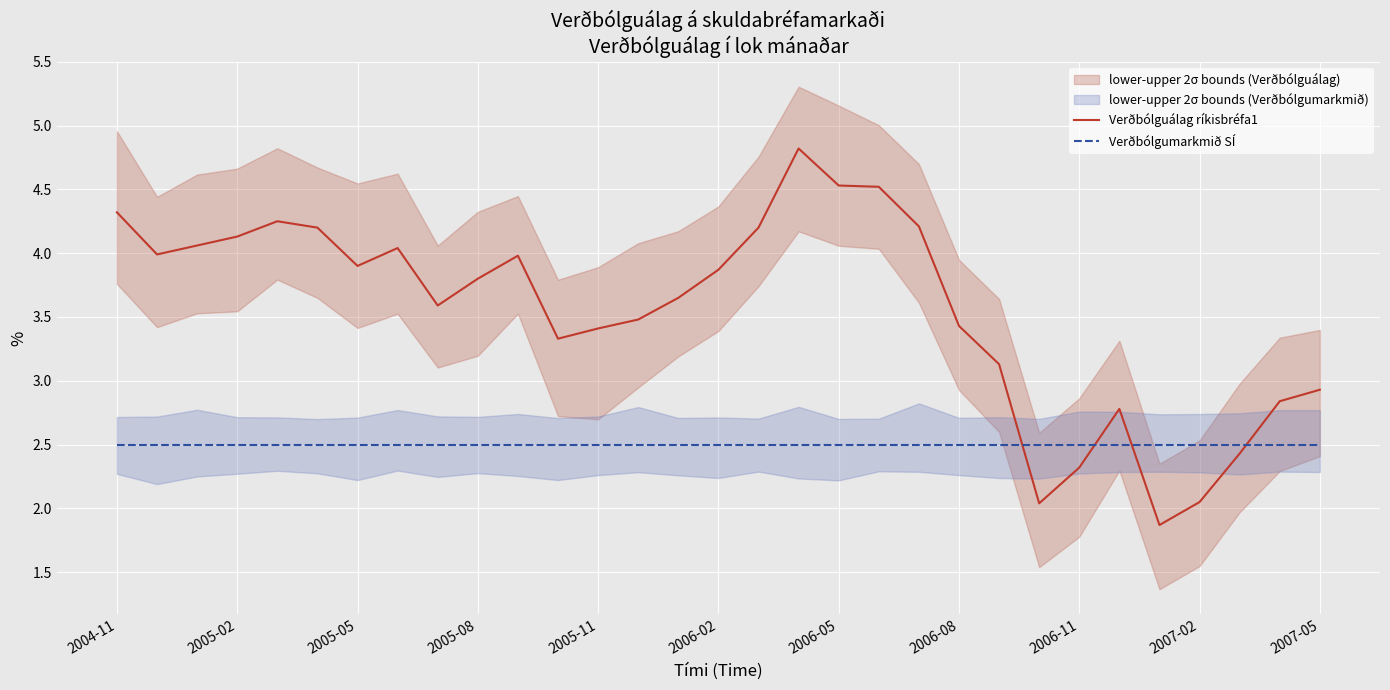

Where does the Verðbólguálag ríkisbréfa1 series first go above 3?

2004-11